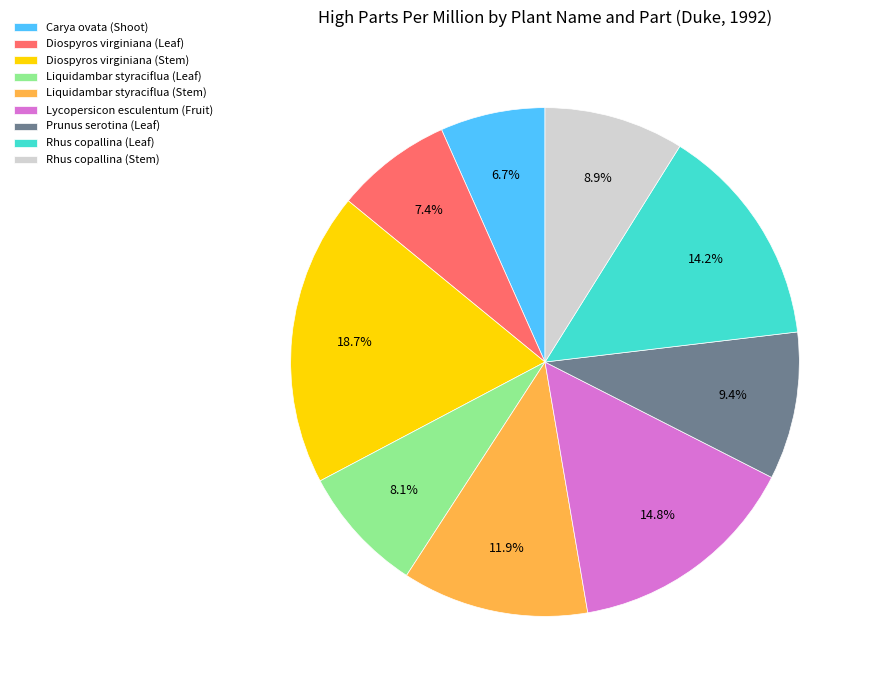

To the nearest percent, what is the average slice percentage?

11%